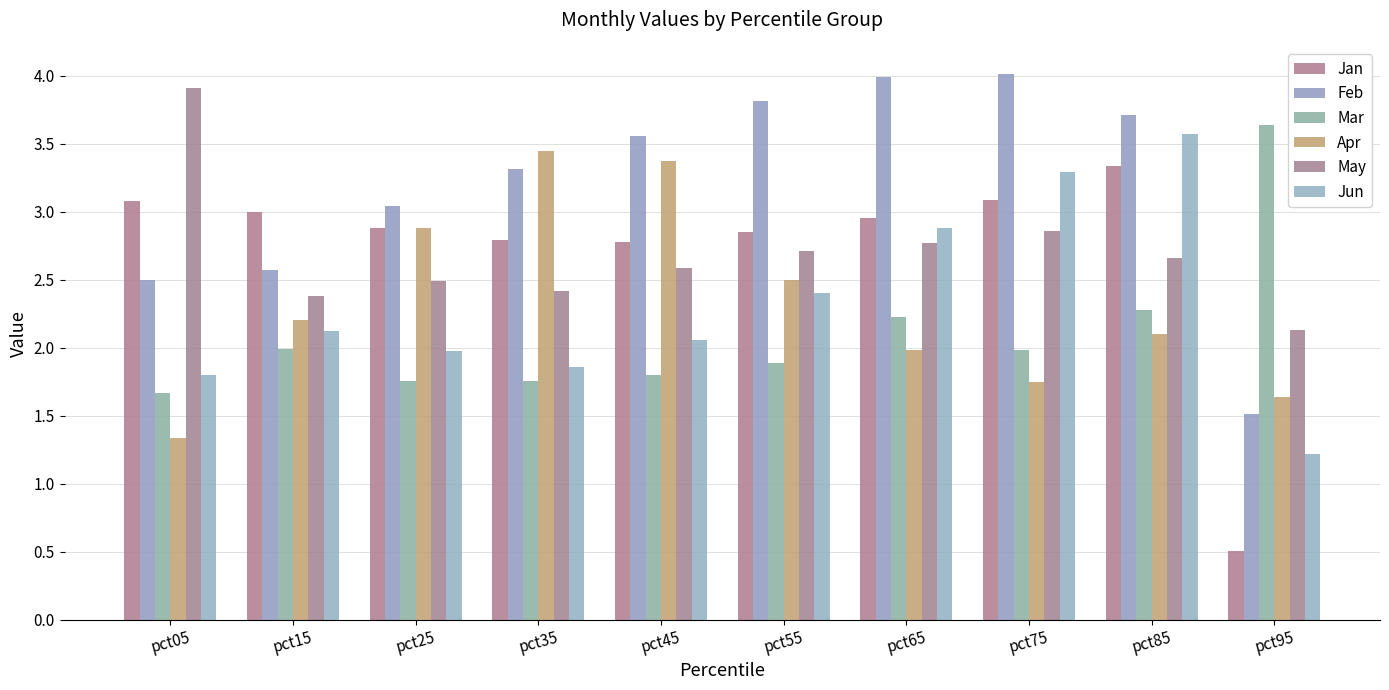

What are all the series names shown in the legend?

Jan, Feb, Mar, Apr, May, Jun